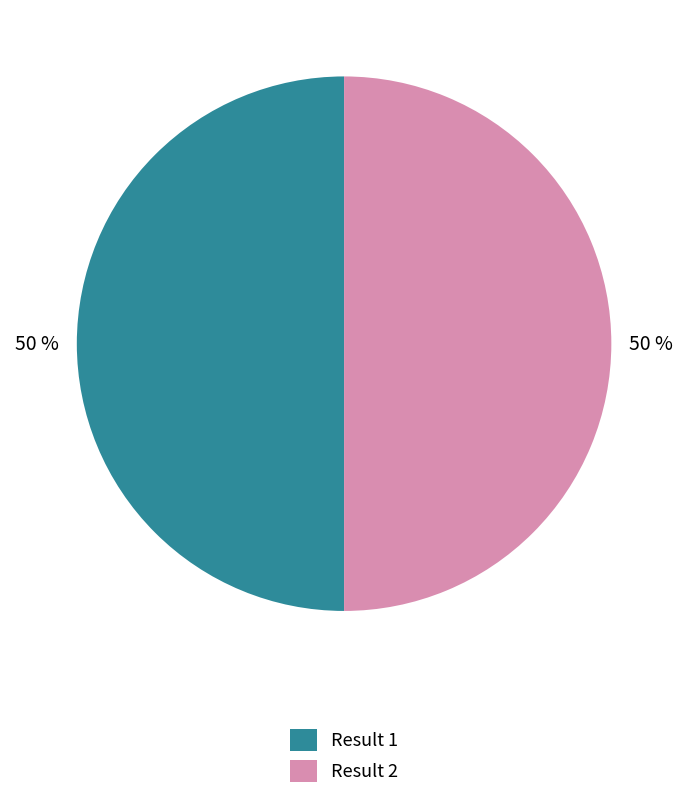

Approximately how many times larger is the value at Result 2 compared to Result 1?

1.0